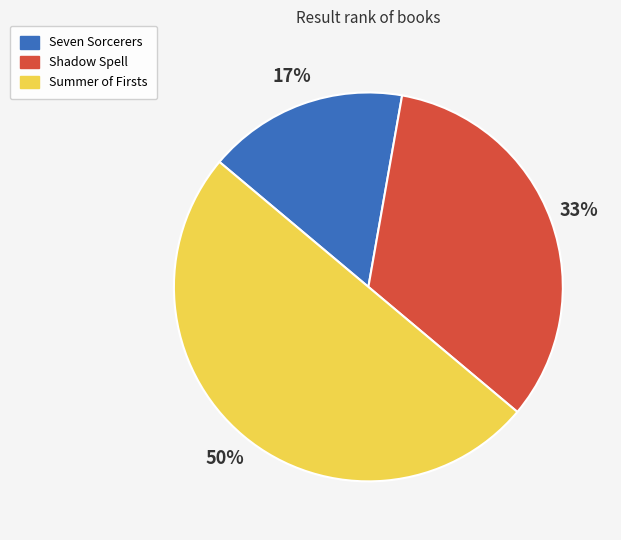

What percentage is the Summer of Firsts slice, to the nearest percent?

50%